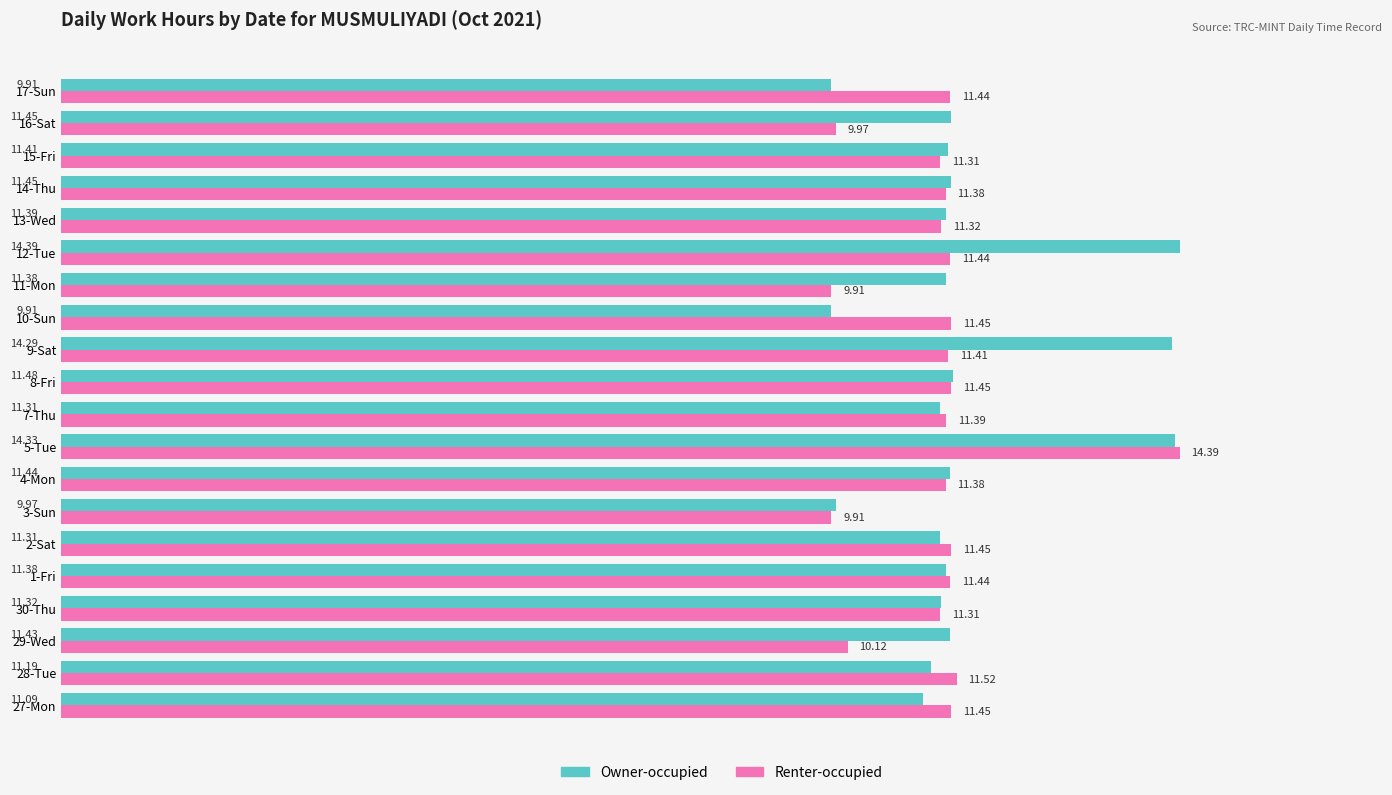

Between 4-Mon and 9-Sat, which series saw the biggest shift?

Owner-occupied